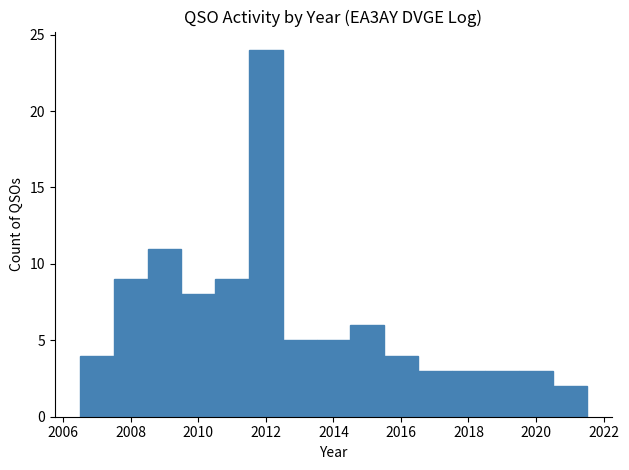

How tall is the bar that spans 2018.5 to 2019.5 on the x-axis? Neither the bar edges nor the heights are printed on the chart, so give them approximately, as read against the axes.

3